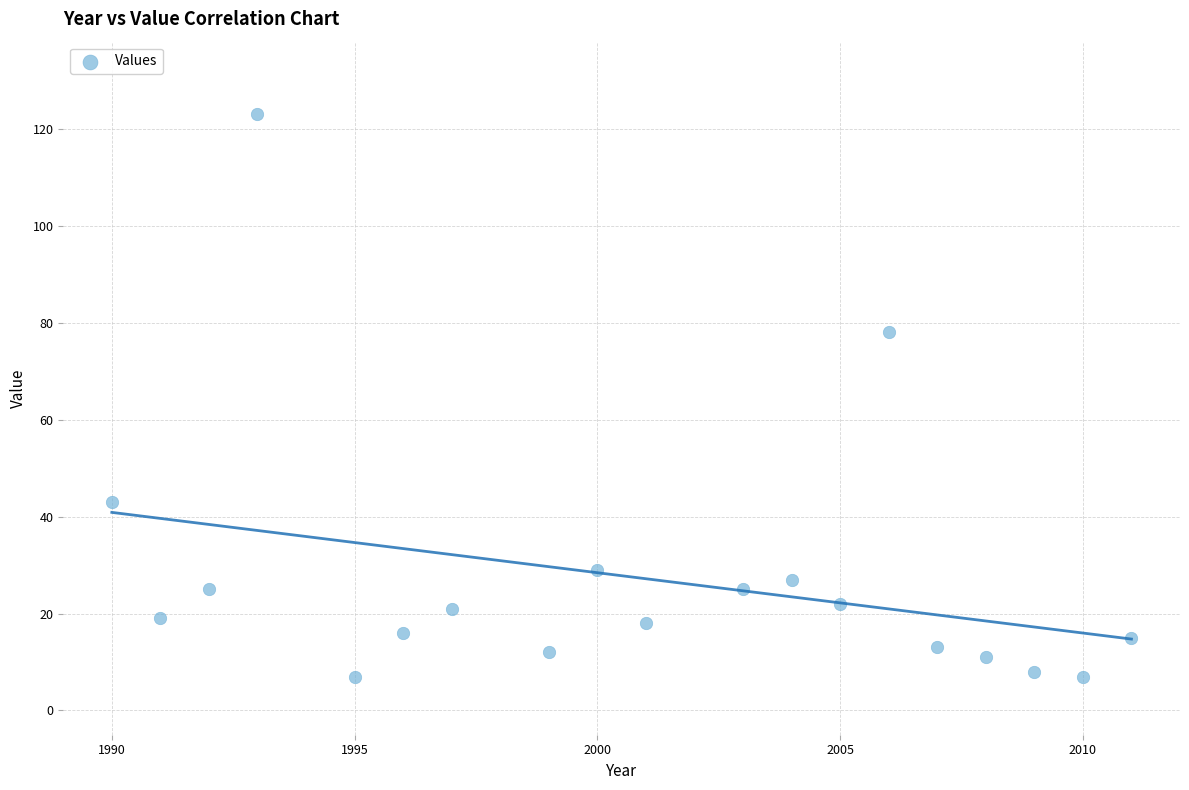

What Y value in the scatter plot is closest to 65?

78